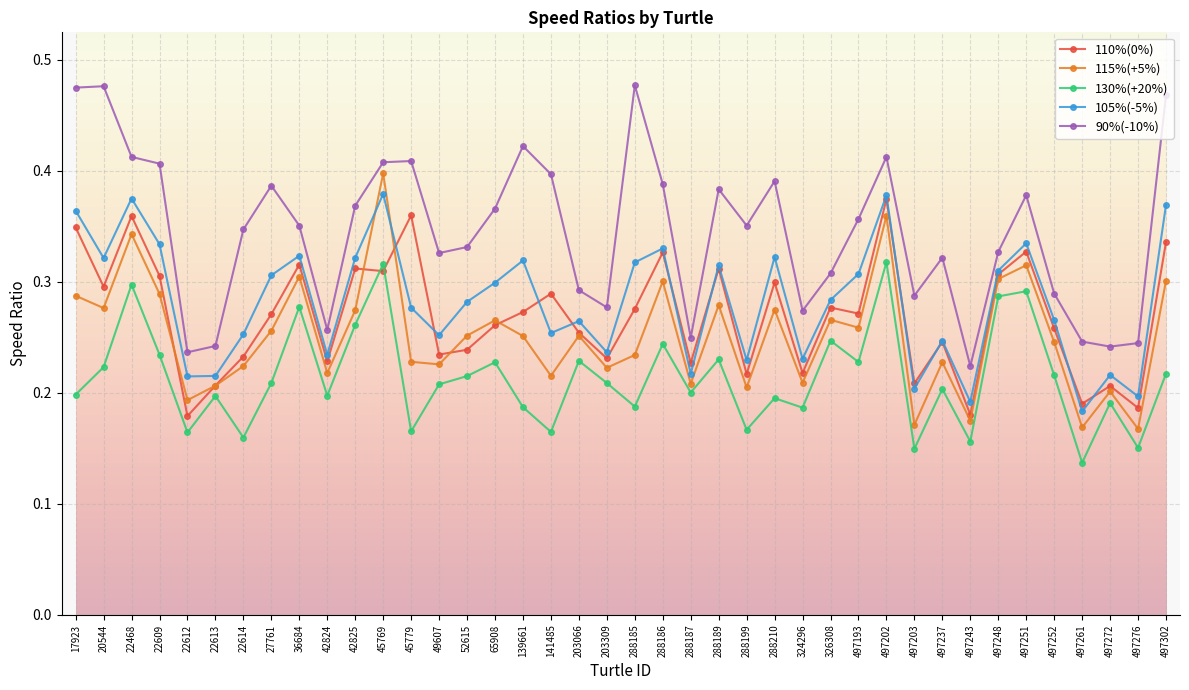

True or false: 105%(-5%) and 115%(+5%) cross at least once.

True